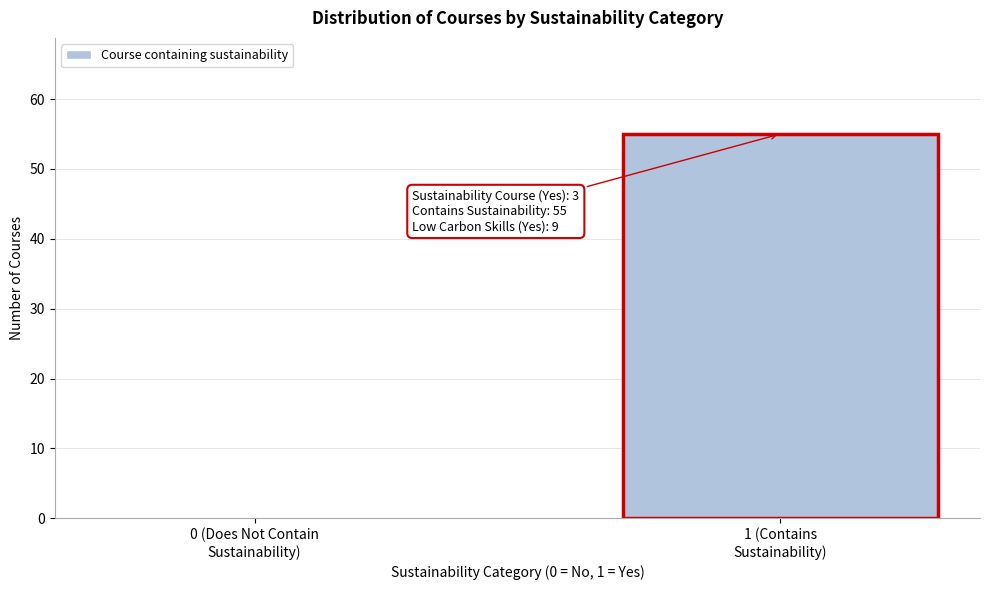

What is the sum of all values?

55